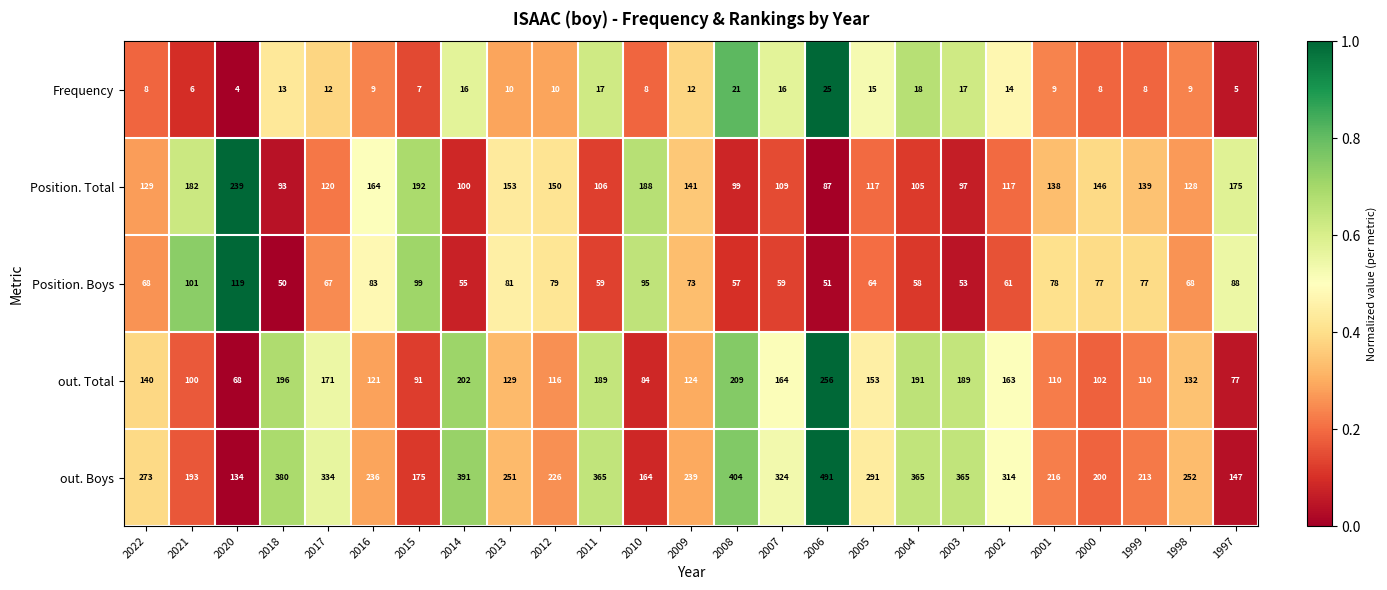

Is the value of out. Boys at 2009 greater than the value of Position. Total at 1997?

Yes